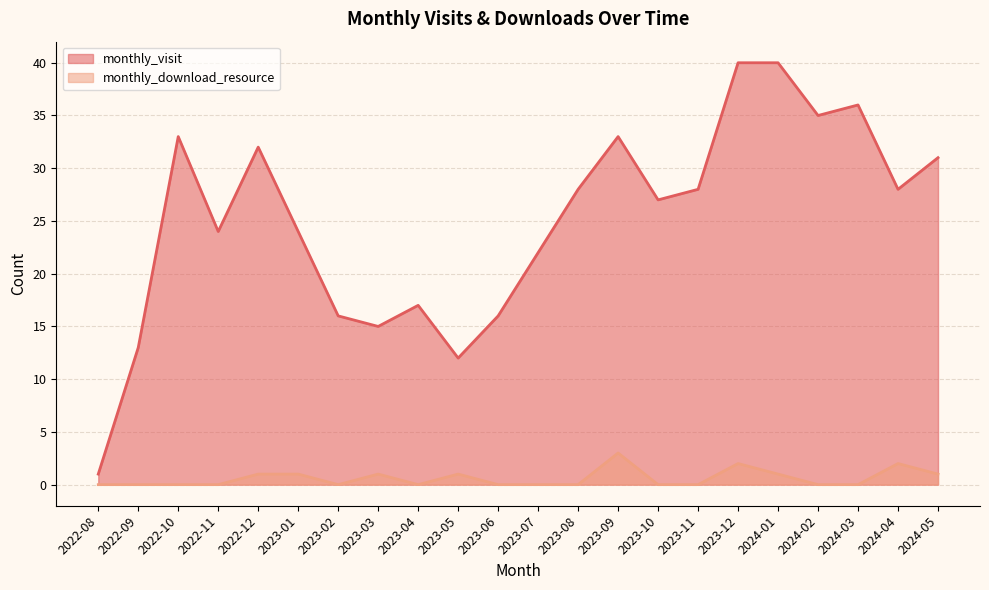

Reading left to right, what are all the values shown in this chart?

monthly_visit: 2022-08=1	2022-09=13	2022-10=33	2022-11=24	2022-12=32	2023-01=24	2023-02=16	2023-03=15	2023-04=17	2023-05=12	2023-06=16	2023-07=22	2023-08=28	2023-09=33	2023-10=27	2023-11=28	2023-12=40	2024-01=40	2024-02=35	2024-03=36	2024-04=28	2024-05=31
monthly_download_resource: 2022-08=0	2022-09=0	2022-10=0	2022-11=0	2022-12=1	2023-01=1	2023-02=0	2023-03=1	2023-04=0	2023-05=1	2023-06=0	2023-07=0	2023-08=0	2023-09=3	2023-10=0	2023-11=0	2023-12=2	2024-01=1	2024-02=0	2024-03=0	2024-04=2	2024-05=1